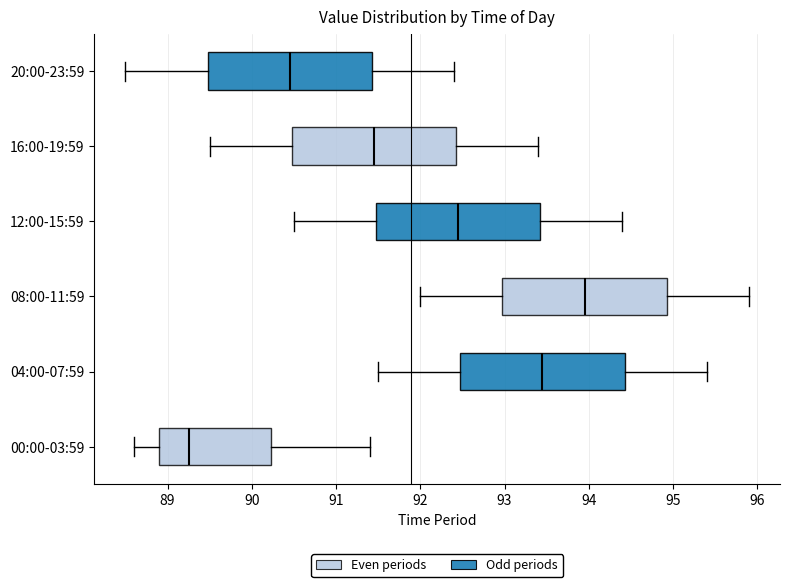

Reading bottom to top, transcribe this box plot: for each box, give where its median line is, the range the box spans, and where its two whiskers end, as read against the x-axis. The values are not printed on the chart, so give them approximately, as read against the axis.

00:00-03:59: median 89.3, box 88.9 to 90.2, whiskers 88.6 to 91.4
04:00-07:59: median 93.5, box 92.5 to 94.4, whiskers 91.5 to 95.4
08:00-11:59: median 94.0, box 93.0 to 94.9, whiskers 92.0 to 95.9
12:00-15:59: median 92.5, box 91.5 to 93.4, whiskers 90.5 to 94.4
16:00-19:59: median 91.5, box 90.5 to 92.4, whiskers 89.5 to 93.4
20:00-23:59: median 90.5, box 89.5 to 91.4, whiskers 88.5 to 92.4